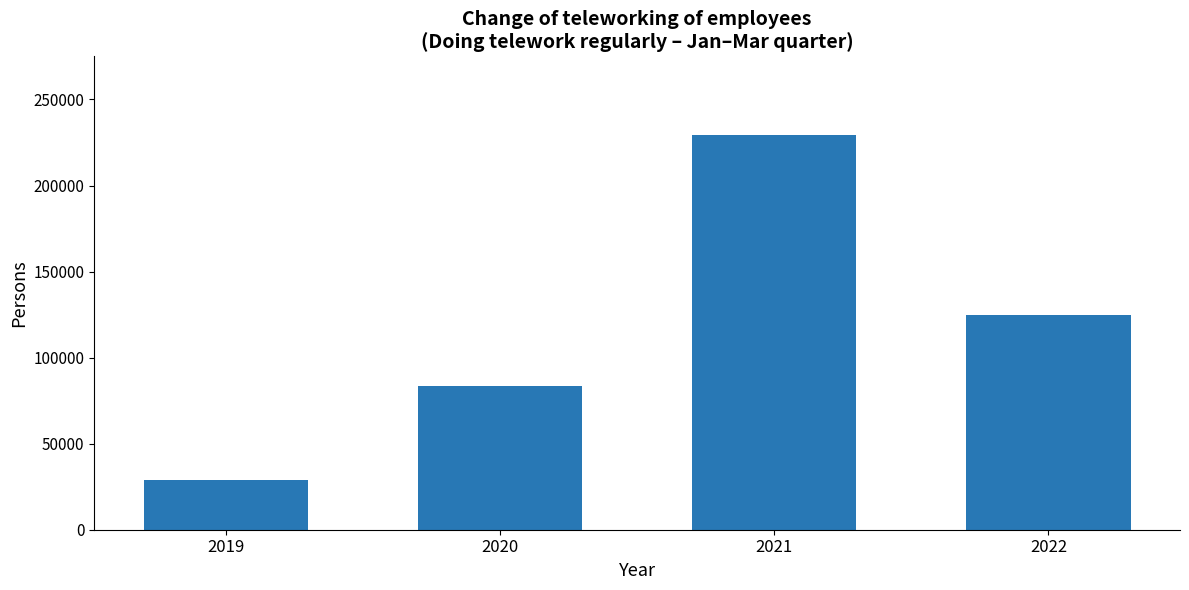

What is the greatest value displayed?

229153.8